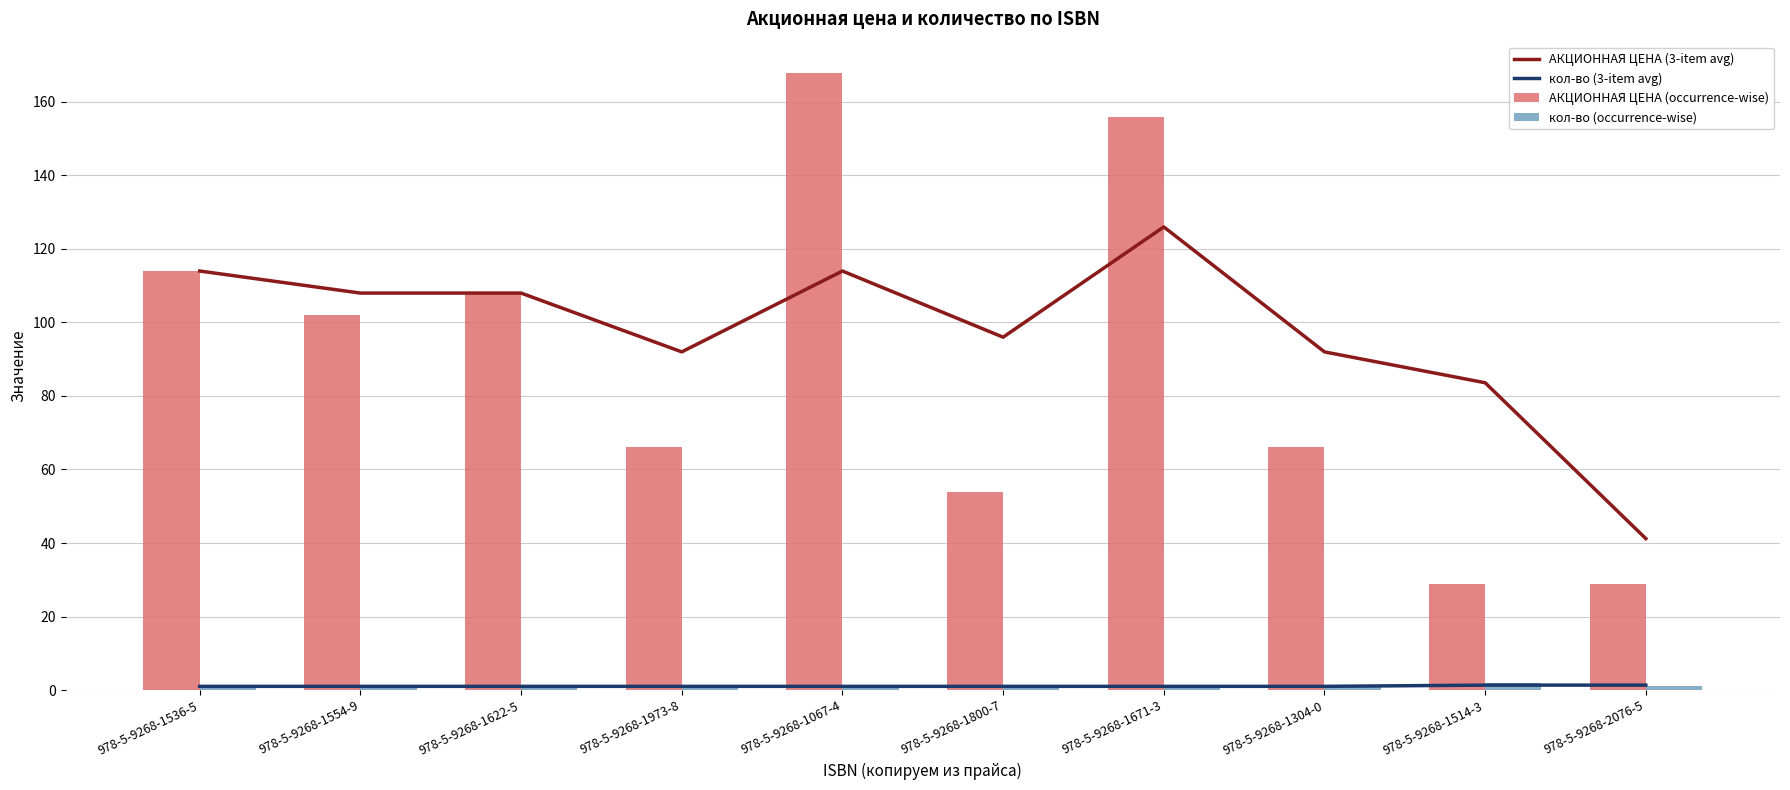

Reading left to right, what are all the values shown in this chart?

АКЦИОННАЯ ЦЕНА (3-item avg): 978-5-9268-1536-5=114.0	978-5-9268-1554-9=108.0	978-5-9268-1622-5=108.0	978-5-9268-1973-8=92.0	978-5-9268-1067-4=114.0	978-5-9268-1800-7=96.0	978-5-9268-1671-3=126.0	978-5-9268-1304-0=92.0	978-5-9268-1514-3=83.6	978-5-9268-2076-5=41.2
кол-во (3-item avg): 978-5-9268-1536-5=1.0	978-5-9268-1554-9=1.0	978-5-9268-1622-5=1.0	978-5-9268-1973-8=1.0	978-5-9268-1067-4=1.0	978-5-9268-1800-7=1.0	978-5-9268-1671-3=1.0	978-5-9268-1304-0=1.0	978-5-9268-1514-3=1.3	978-5-9268-2076-5=1.3
АКЦИОННАЯ ЦЕНА (occurrence-wise): 978-5-9268-1536-5=114.0	978-5-9268-1554-9=102.0	978-5-9268-1622-5=108.0	978-5-9268-1973-8=66.0	978-5-9268-1067-4=168.0	978-5-9268-1800-7=54.0	978-5-9268-1671-3=156.0	978-5-9268-1304-0=66.0	978-5-9268-1514-3=28.8	978-5-9268-2076-5=28.8
кол-во (occurrence-wise): 978-5-9268-1536-5=1.0	978-5-9268-1554-9=1.0	978-5-9268-1622-5=1.0	978-5-9268-1973-8=1.0	978-5-9268-1067-4=1.0	978-5-9268-1800-7=1.0	978-5-9268-1671-3=1.0	978-5-9268-1304-0=1.0	978-5-9268-1514-3=2.0	978-5-9268-2076-5=1.0